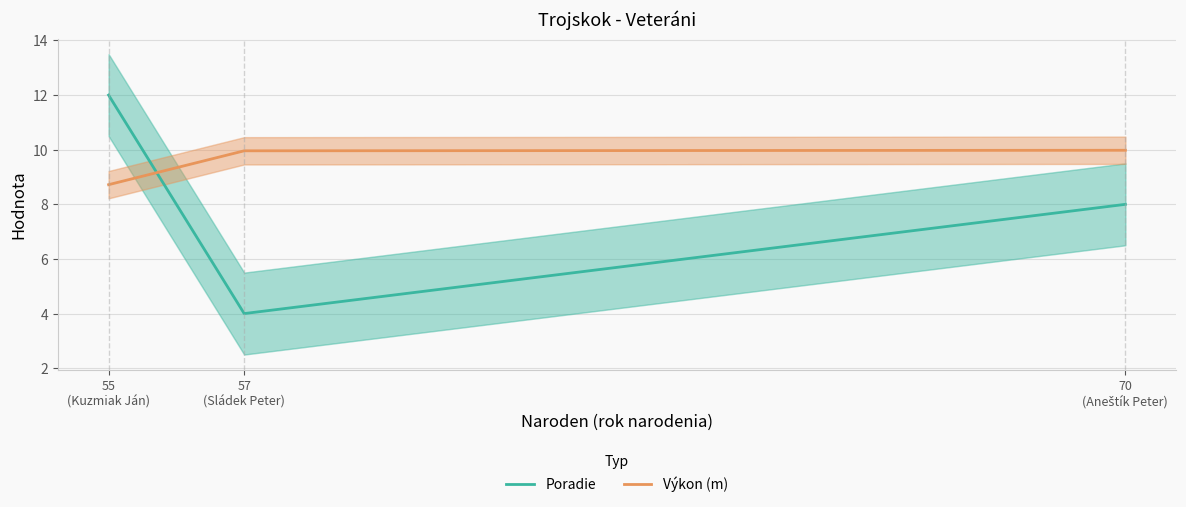

Count the number of categories in the chart.

3